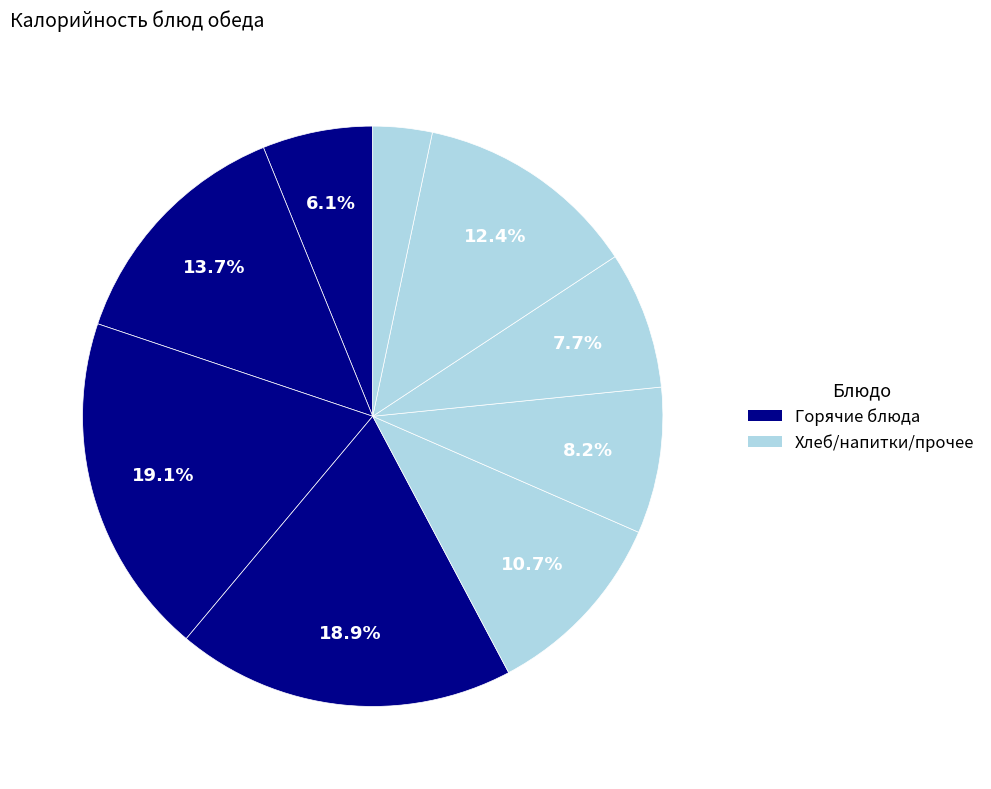

How many slices are in this pie chart?

9